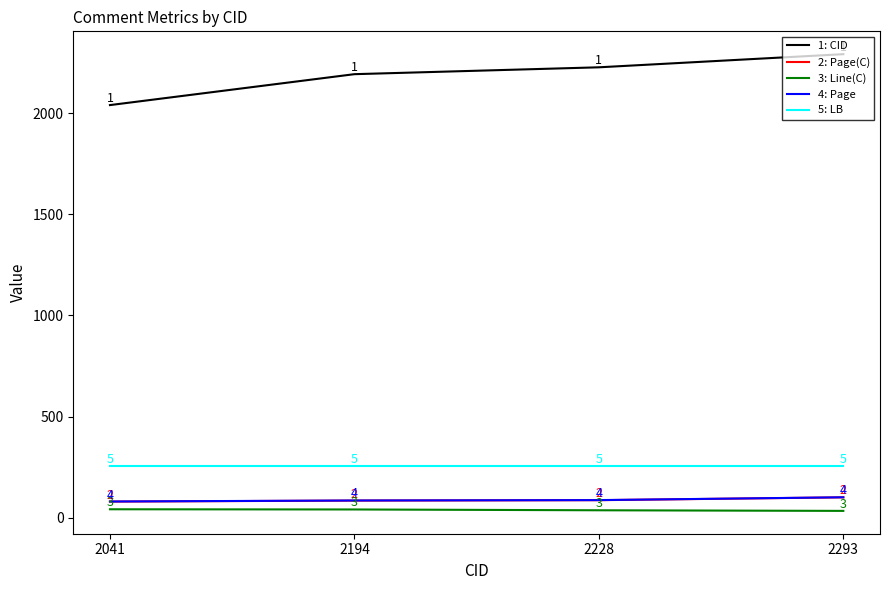

True or false: 4: Page and 5: LB intersect in this chart.

False